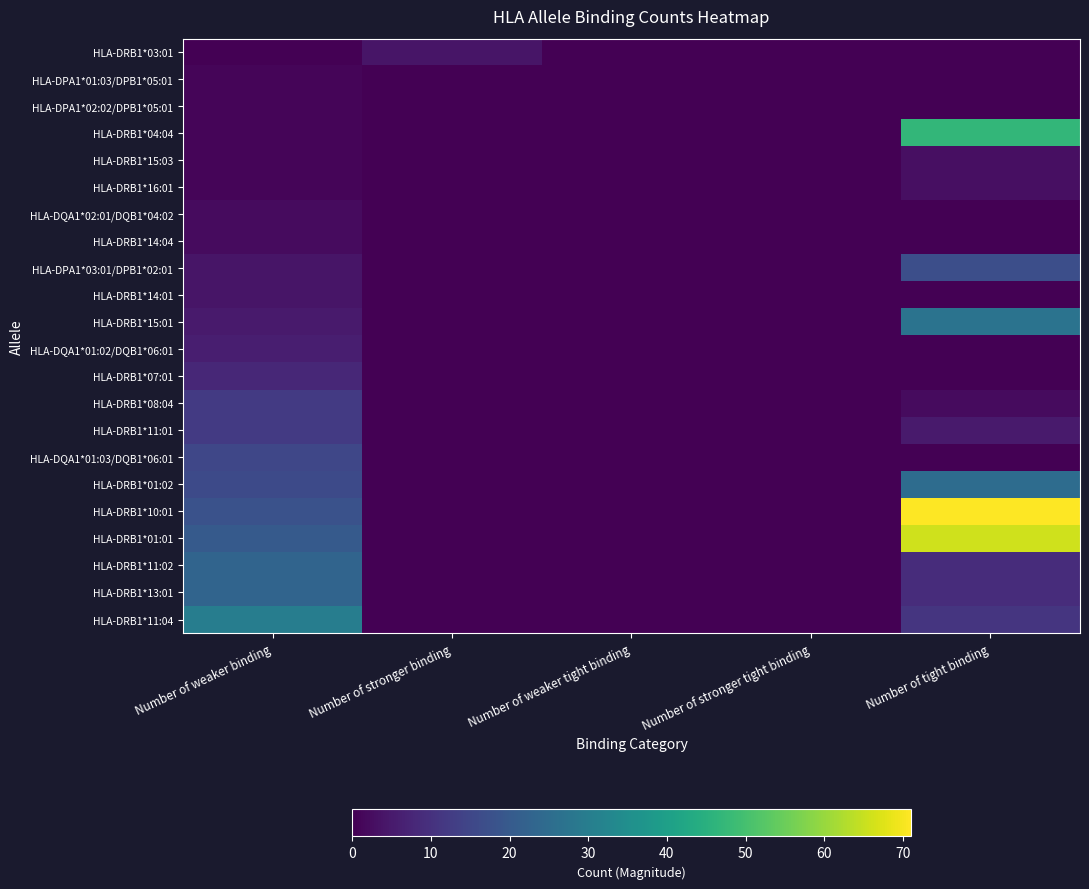

Reading left to right, what are all the values shown in this chart?

HLA-DRB1*03:01: Number of weaker binding=0	Number of stronger binding=4	Number of weaker tight binding=0	Number of stronger tight binding=0	Number of tight binding=0
HLA-DPA1*01:03/DPB1*05:01: Number of weaker binding=1	Number of stronger binding=0	Number of weaker tight binding=0	Number of stronger tight binding=0	Number of tight binding=0
HLA-DPA1*02:02/DPB1*05:01: Number of weaker binding=1	Number of stronger binding=0	Number of weaker tight binding=0	Number of stronger tight binding=0	Number of tight binding=0
HLA-DRB1*04:04: Number of weaker binding=1	Number of stronger binding=0	Number of weaker tight binding=0	Number of stronger tight binding=0	Number of tight binding=47
HLA-DRB1*15:03: Number of weaker binding=1	Number of stronger binding=0	Number of weaker tight binding=0	Number of stronger tight binding=0	Number of tight binding=3
HLA-DRB1*16:01: Number of weaker binding=1	Number of stronger binding=0	Number of weaker tight binding=0	Number of stronger tight binding=0	Number of tight binding=3
HLA-DQA1*02:01/DQB1*04:02: Number of weaker binding=2	Number of stronger binding=0	Number of weaker tight binding=0	Number of stronger tight binding=0	Number of tight binding=0
HLA-DRB1*14:04: Number of weaker binding=2	Number of stronger binding=0	Number of weaker tight binding=0	Number of stronger tight binding=0	Number of tight binding=0
HLA-DPA1*03:01/DPB1*02:01: Number of weaker binding=4	Number of stronger binding=0	Number of weaker tight binding=0	Number of stronger tight binding=0	Number of tight binding=17
HLA-DRB1*14:01: Number of weaker binding=4	Number of stronger binding=0	Number of weaker tight binding=0	Number of stronger tight binding=0	Number of tight binding=0
HLA-DRB1*15:01: Number of weaker binding=5	Number of stronger binding=0	Number of weaker tight binding=0	Number of stronger tight binding=0	Number of tight binding=27
HLA-DQA1*01:02/DQB1*06:01: Number of weaker binding=6	Number of stronger binding=0	Number of weaker tight binding=0	Number of stronger tight binding=0	Number of tight binding=0
HLA-DRB1*07:01: Number of weaker binding=8	Number of stronger binding=0	Number of weaker tight binding=0	Number of stronger tight binding=0	Number of tight binding=0
HLA-DRB1*08:04: Number of weaker binding=12	Number of stronger binding=0	Number of weaker tight binding=0	Number of stronger tight binding=0	Number of tight binding=2
HLA-DRB1*11:01: Number of weaker binding=12	Number of stronger binding=0	Number of weaker tight binding=0	Number of stronger tight binding=0	Number of tight binding=5
HLA-DQA1*01:03/DQB1*06:01: Number of weaker binding=15	Number of stronger binding=0	Number of weaker tight binding=0	Number of stronger tight binding=0	Number of tight binding=0
HLA-DRB1*01:02: Number of weaker binding=16	Number of stronger binding=0	Number of weaker tight binding=0	Number of stronger tight binding=0	Number of tight binding=25
HLA-DRB1*10:01: Number of weaker binding=18	Number of stronger binding=0	Number of weaker tight binding=0	Number of stronger tight binding=0	Number of tight binding=71
HLA-DRB1*01:01: Number of weaker binding=20	Number of stronger binding=0	Number of weaker tight binding=0	Number of stronger tight binding=0	Number of tight binding=66
HLA-DRB1*11:02: Number of weaker binding=23	Number of stronger binding=0	Number of weaker tight binding=0	Number of stronger tight binding=0	Number of tight binding=9
HLA-DRB1*13:01: Number of weaker binding=23	Number of stronger binding=0	Number of weaker tight binding=0	Number of stronger tight binding=0	Number of tight binding=9
HLA-DRB1*11:04: Number of weaker binding=30	Number of stronger binding=0	Number of weaker tight binding=0	Number of stronger tight binding=0	Number of tight binding=11